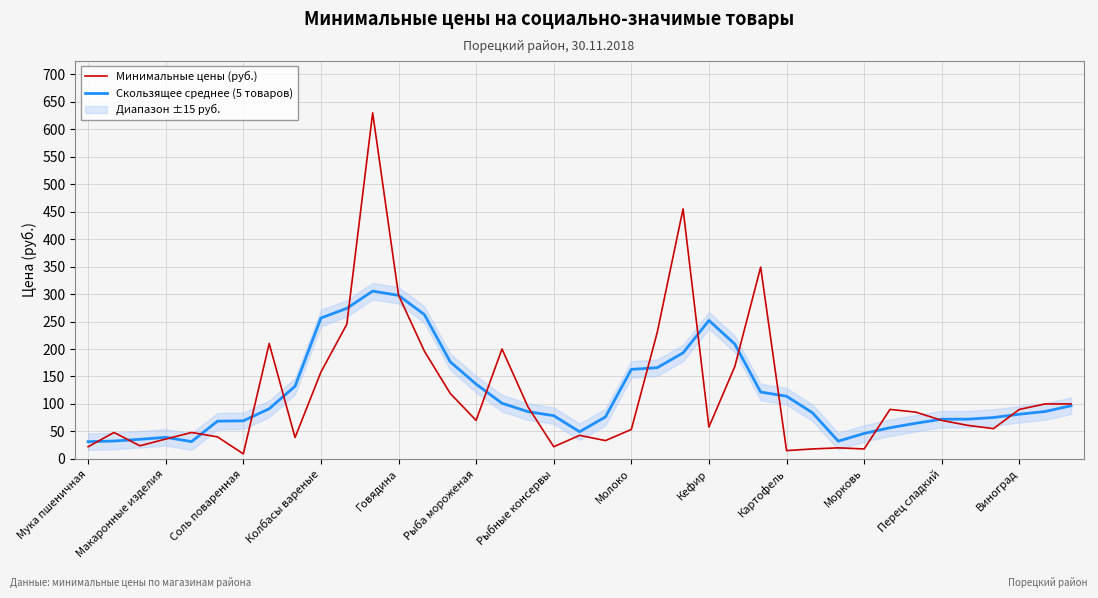

What is the maximum value shown in the chart?

630.0